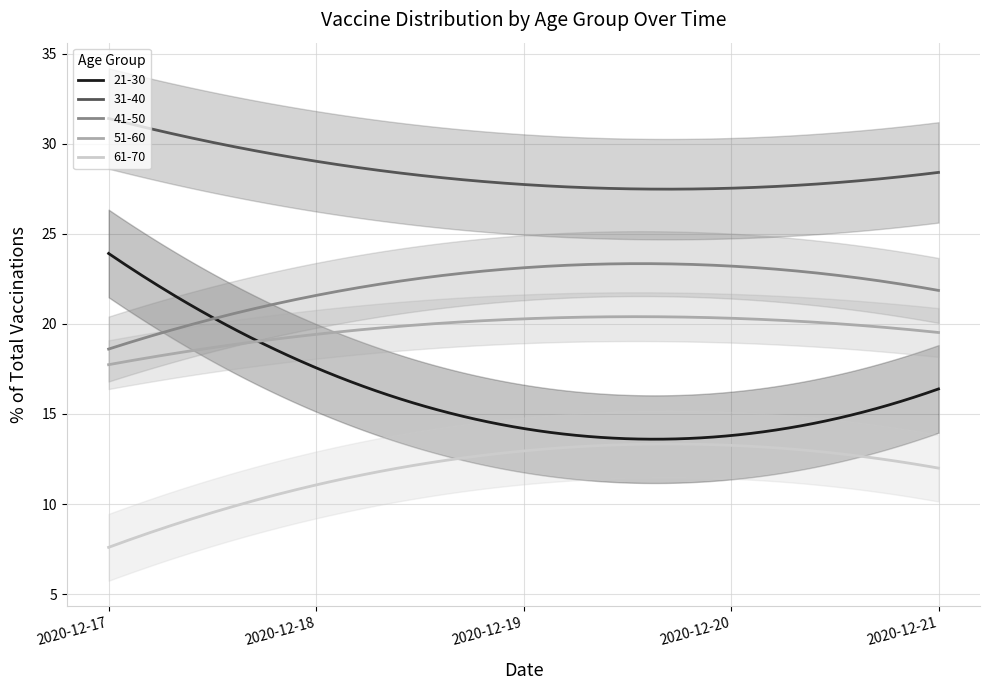

How many lines are shown in the chart?

5